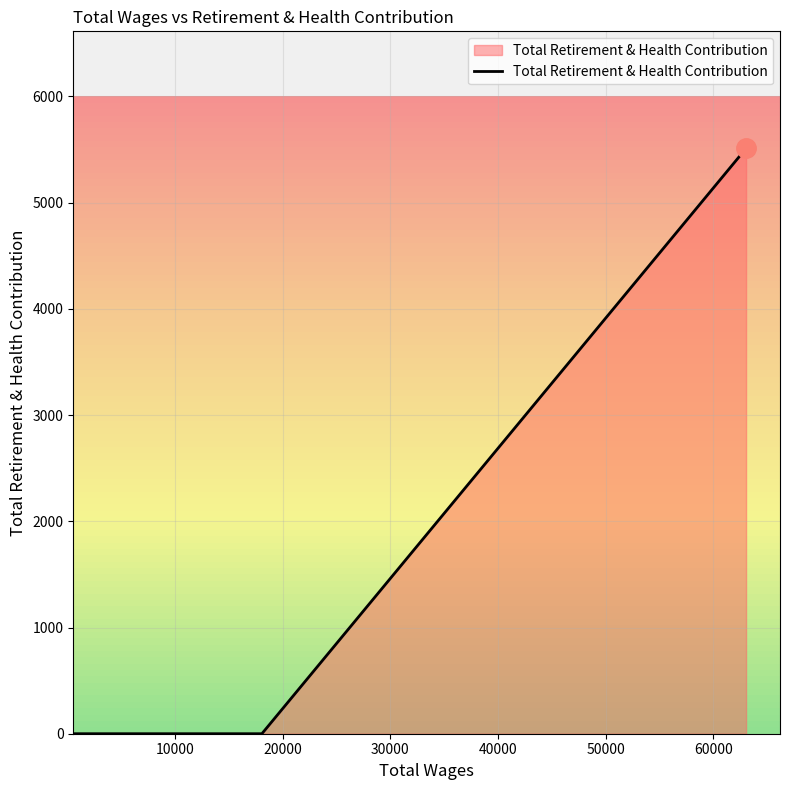

What is the difference between the maximum and minimum values?

5511